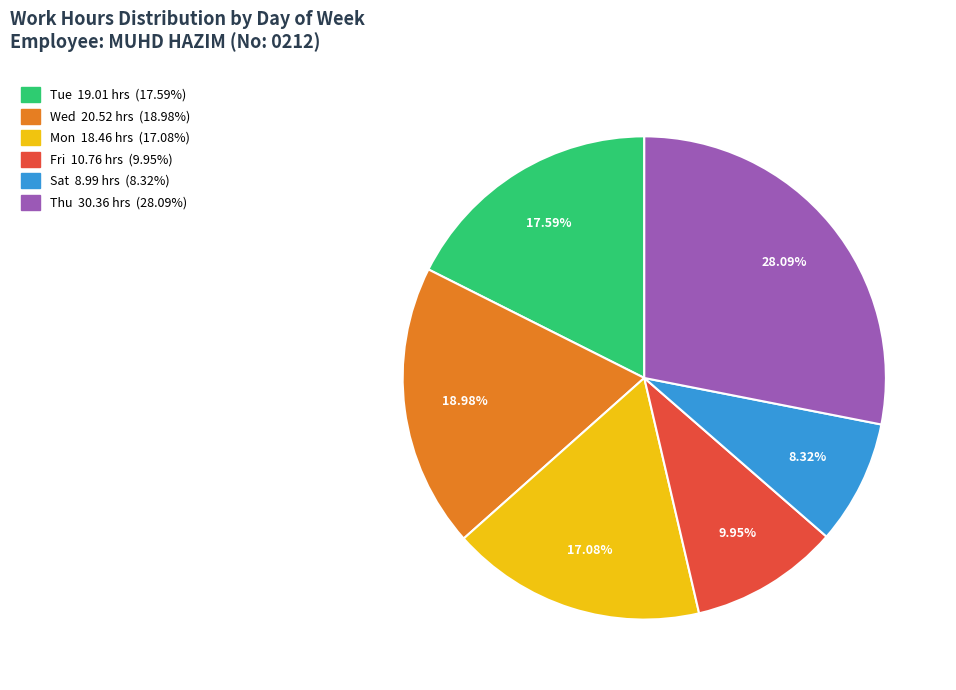

Count the number of slices in the pie.

6